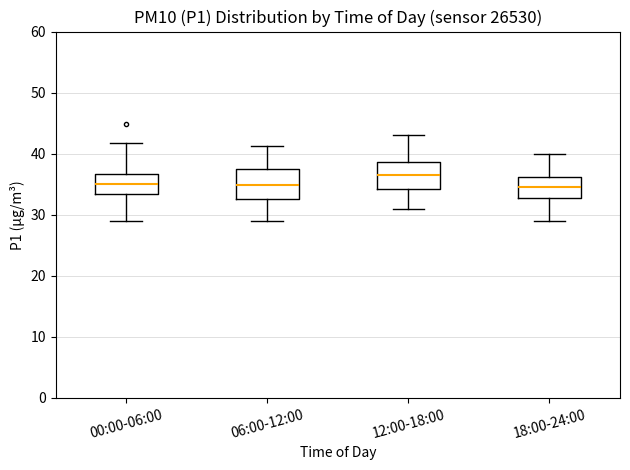

Reading left to right, transcribe this box plot: for each box, give where its median line is, the range the box spans, and where its two whiskers end, as read against the y-axis. The values are not printed on the chart, so give them approximately, as read against the axis.

00:00-06:00: median 35, box 33 to 37, whiskers 29 to 42
06:00-12:00: median 35, box 33 to 38, whiskers 29 to 41
12:00-18:00: median 37, box 34 to 39, whiskers 31 to 43
18:00-24:00: median 35, box 33 to 36, whiskers 29 to 40